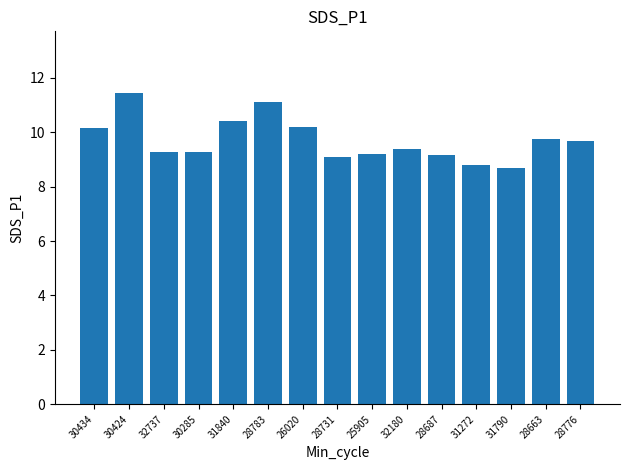

Which has a higher value, 32180 or 28731?

32180